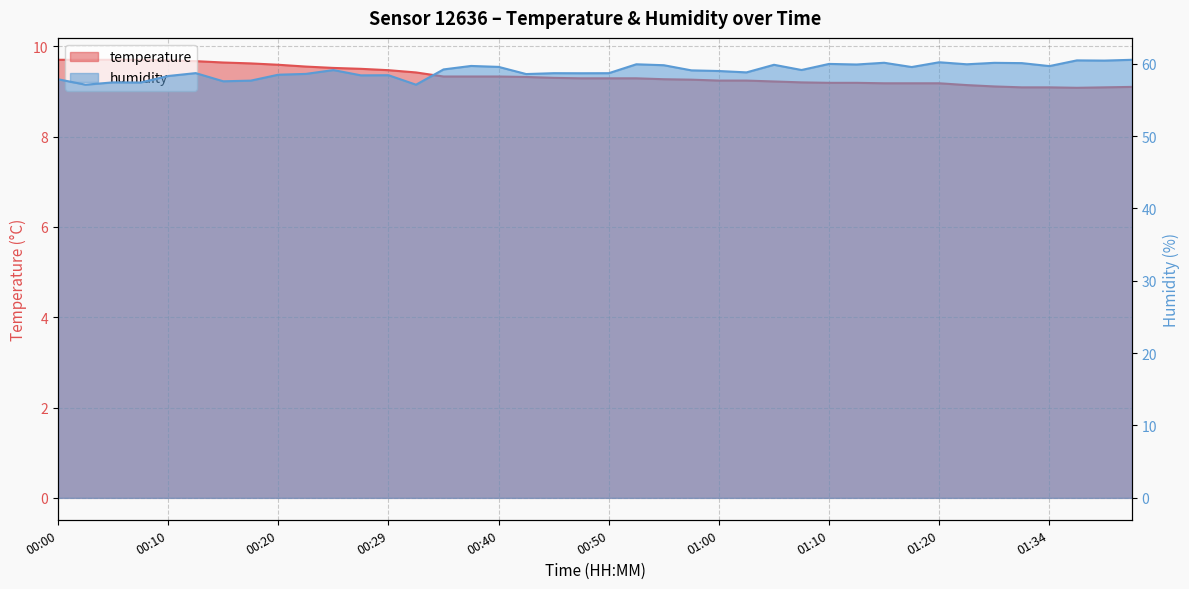

At which category does temperature reach its first local valley?

01:36